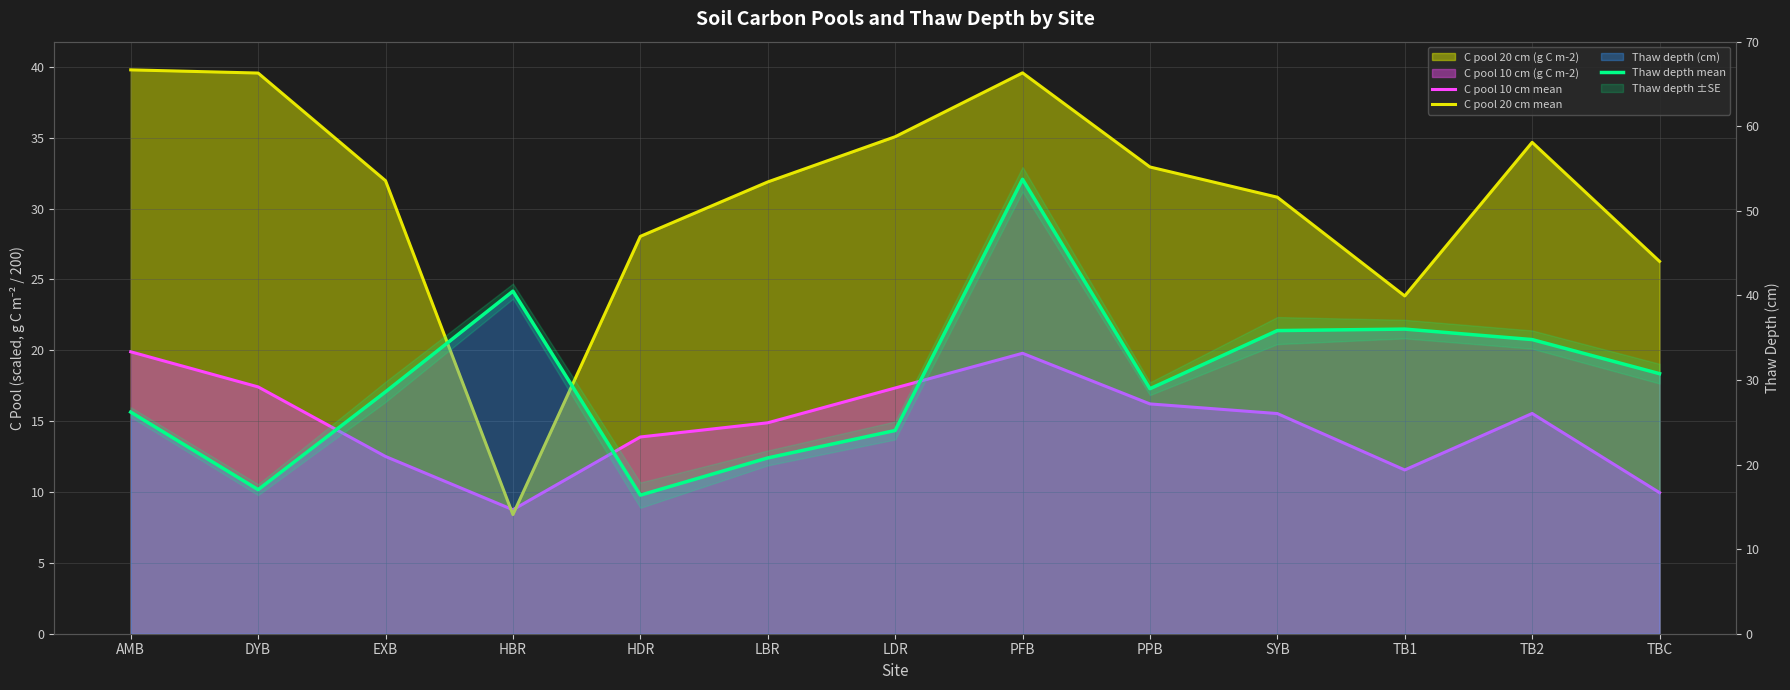

Reading left to right, transcribe all the data shown in this chart.

C pool 10 cm mean: AMB=19.9	DYB=17.4	EXB=12.5	HBR=8.7	HDR=13.9	LBR=14.9	LDR=17.3	PFB=19.8	PPB=16.2	SYB=15.5	TB1=11.6	TB2=15.5	TBC=10.0
C pool 20 cm mean: AMB=39.8	DYB=39.6	EXB=32.0	HBR=8.4	HDR=28.0	LBR=31.9	LDR=35.1	PFB=39.6	PPB=32.9	SYB=30.8	TB1=23.8	TB2=34.7	TBC=26.3
Thaw depth mean: AMB=26.2	DYB=17.0	EXB=28.6	HBR=40.5	HDR=16.4	LBR=20.8	LDR=24.0	PFB=53.7	PPB=29.0	SYB=35.8	TB1=36.0	TB2=34.8	TBC=30.7